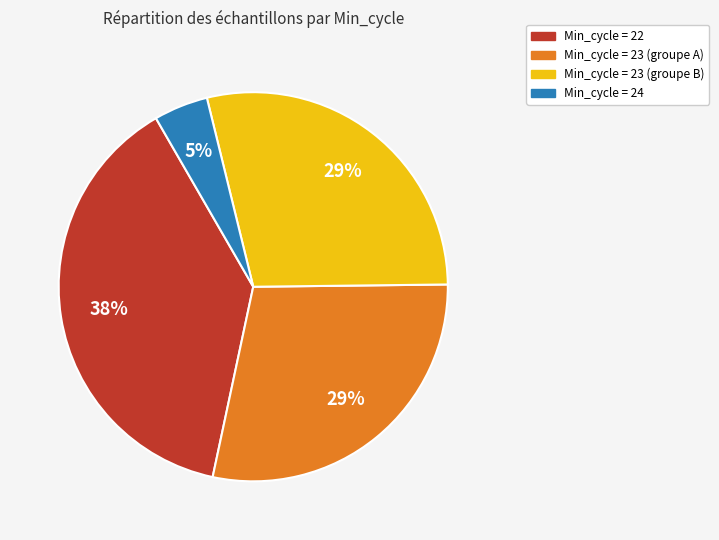

How many slices are in this pie chart?

4